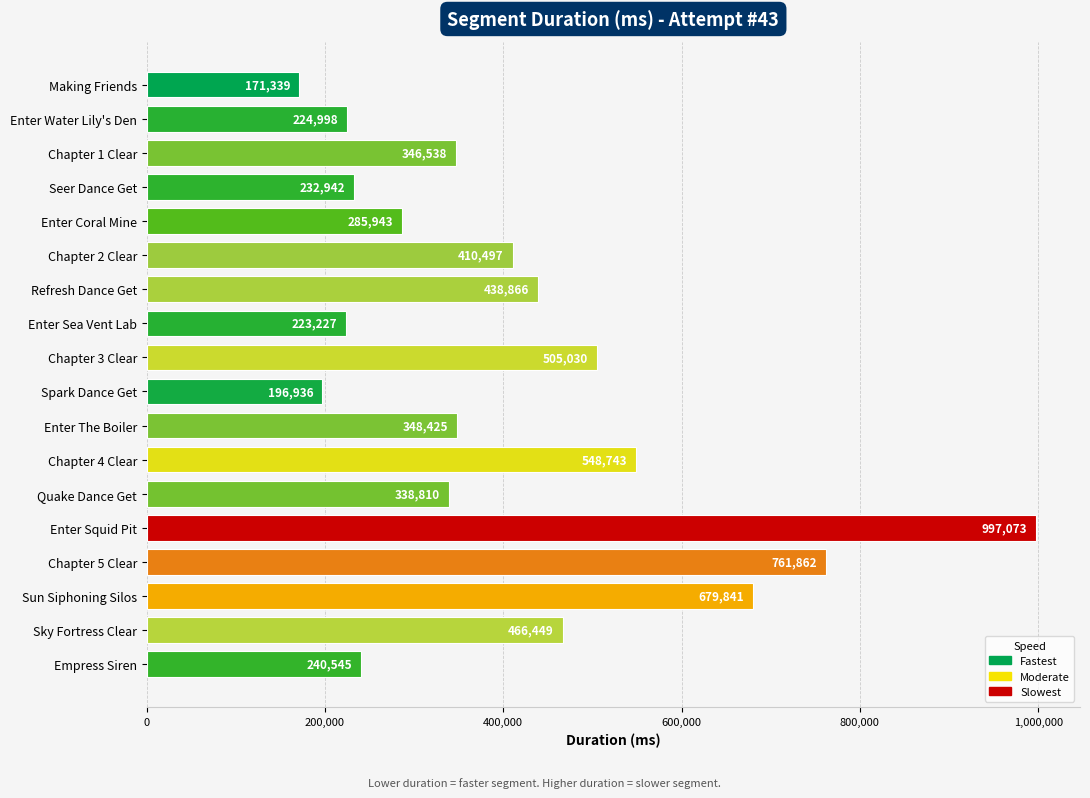

The chart shows a value of 240545 at Empress Siren. True or false?

True